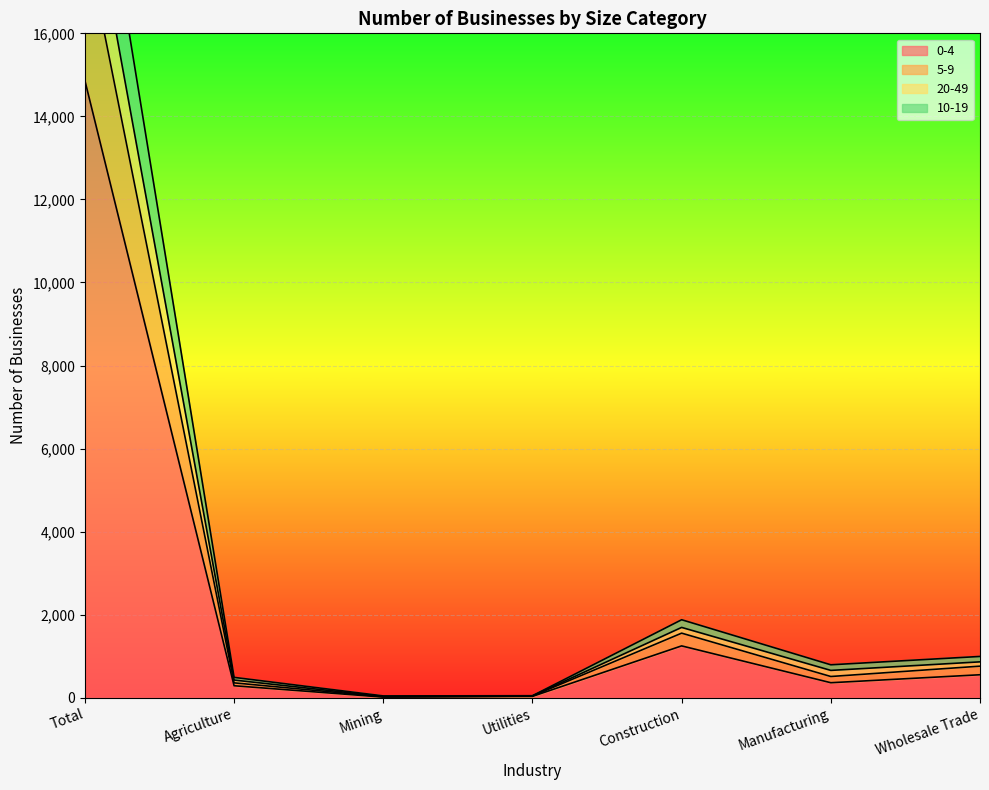

What is the value of the 0-4 point at the 7th from the left?

553